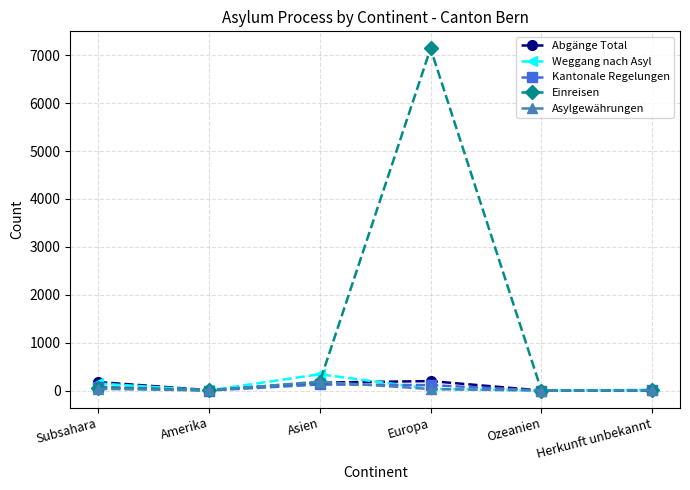

The Einreisen series shows 175 at Asien. True or false?

True